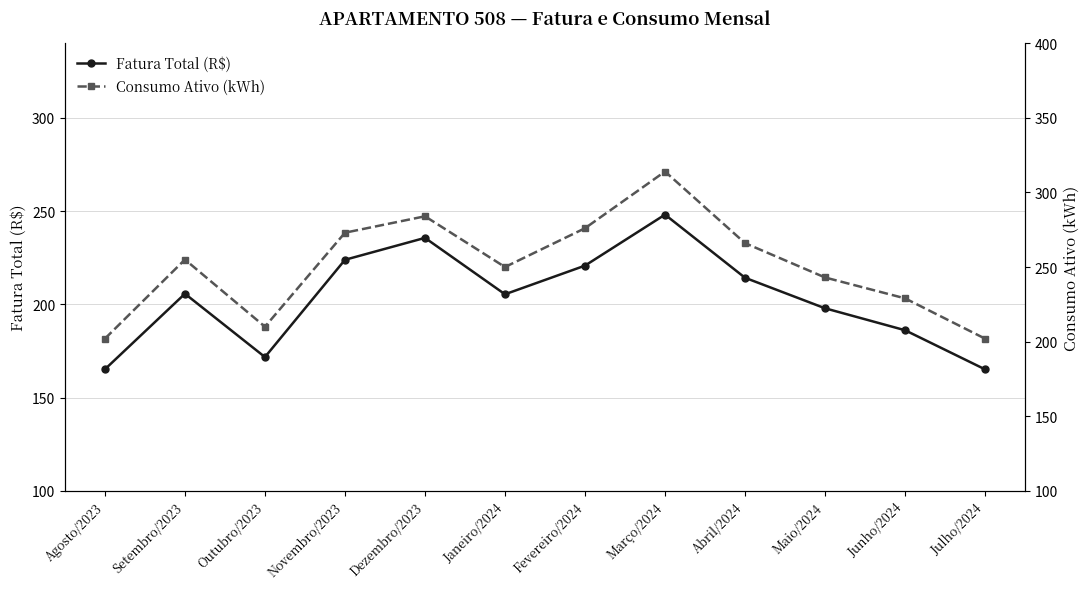

Does the chart display data point markers on the line(s)?

Yes